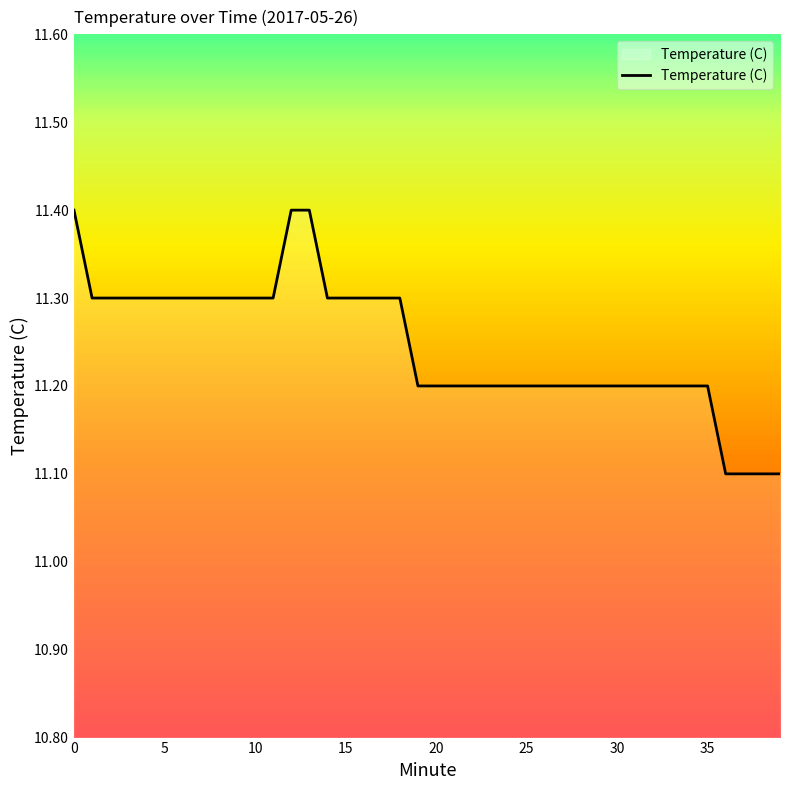

What is the minimum value shown in the chart?

11.1